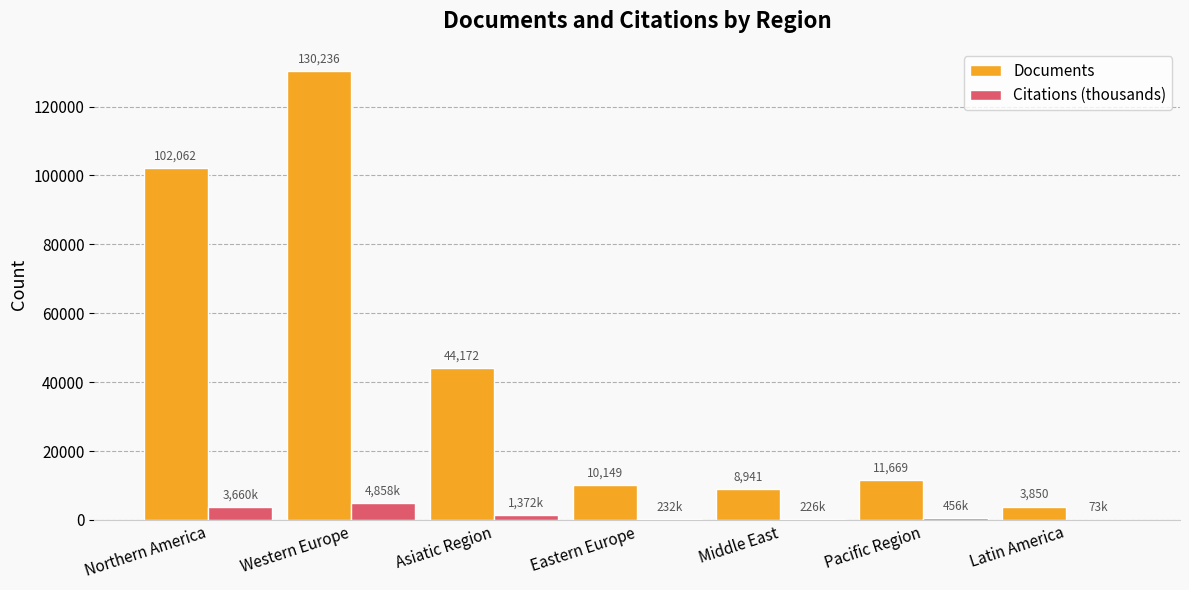

True or false: Documents has a value of 8941.0 at Middle East.

True